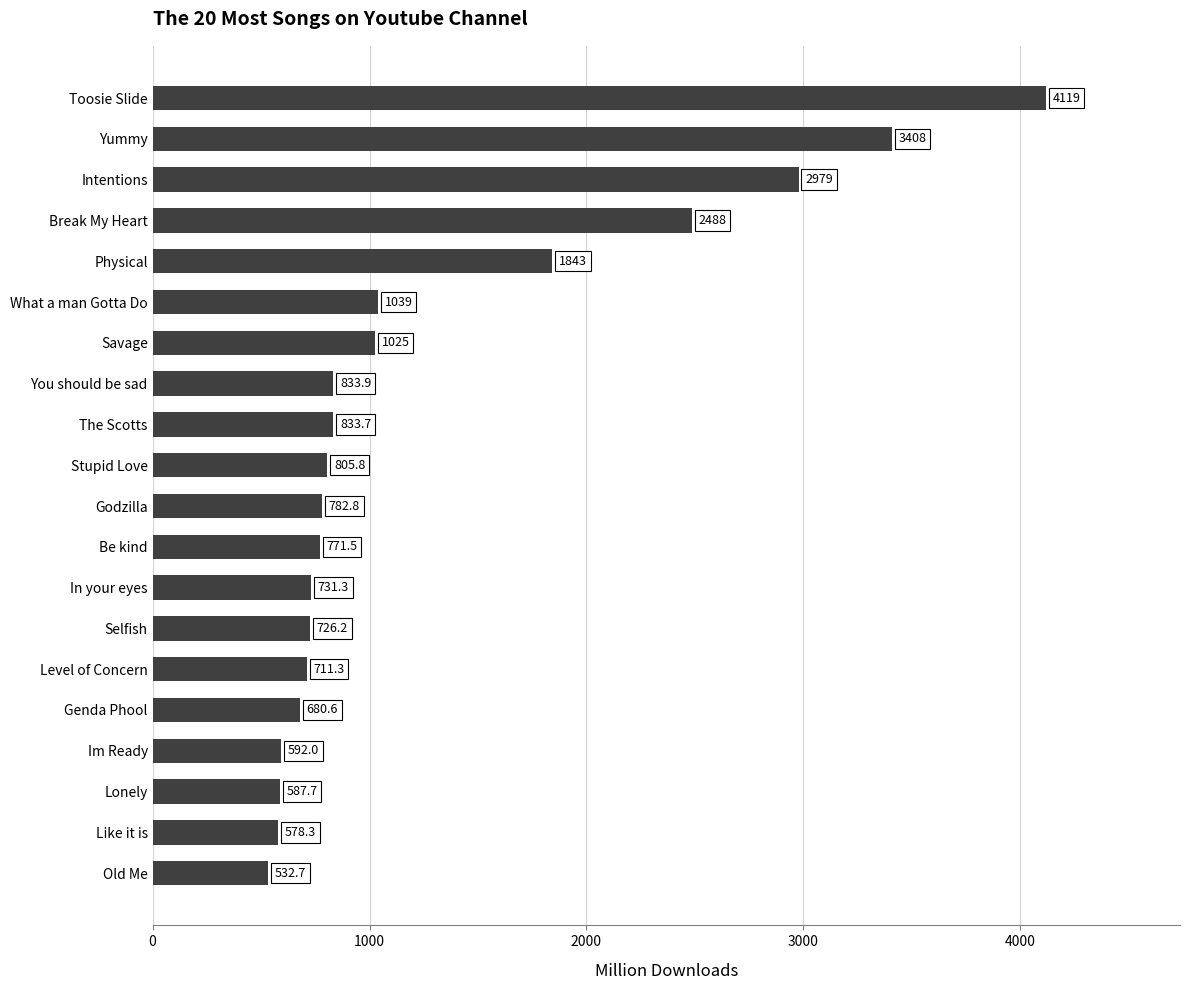

What is the change in value from Level of Concern to In your eyes?

+20.0